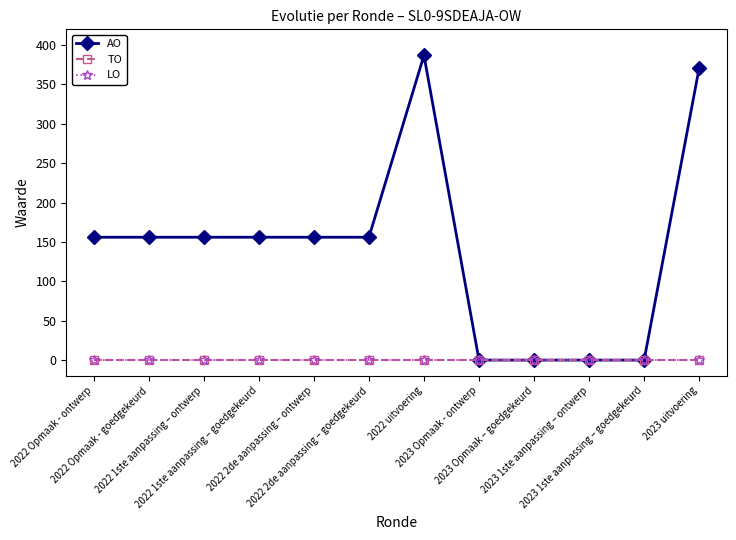

Does the chart have visible grid lines?

No